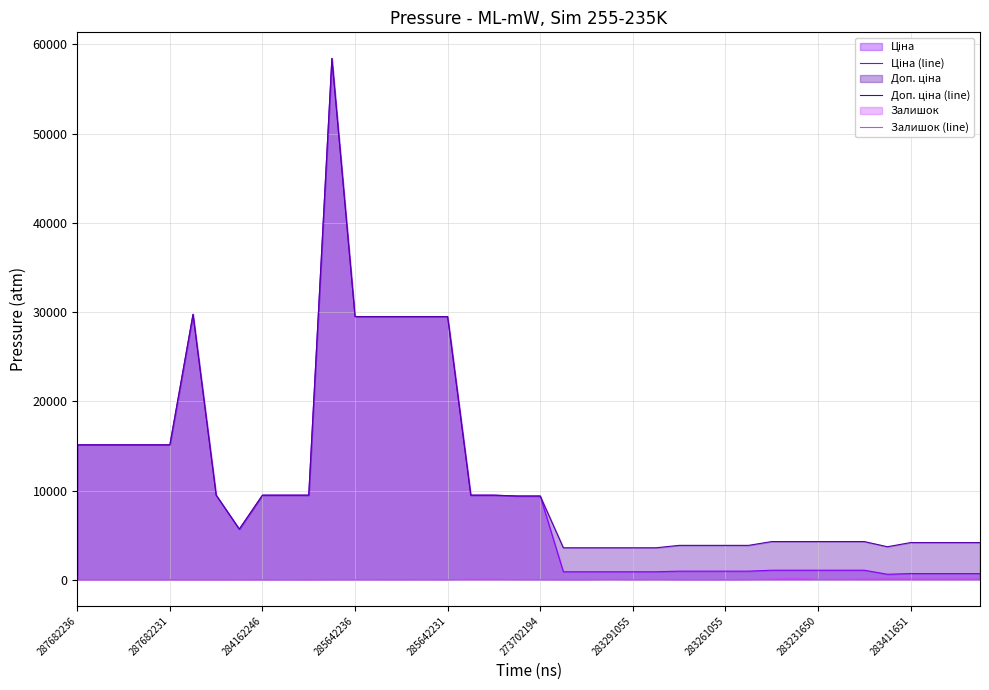

Does the chart display data point markers on the line(s)?

No